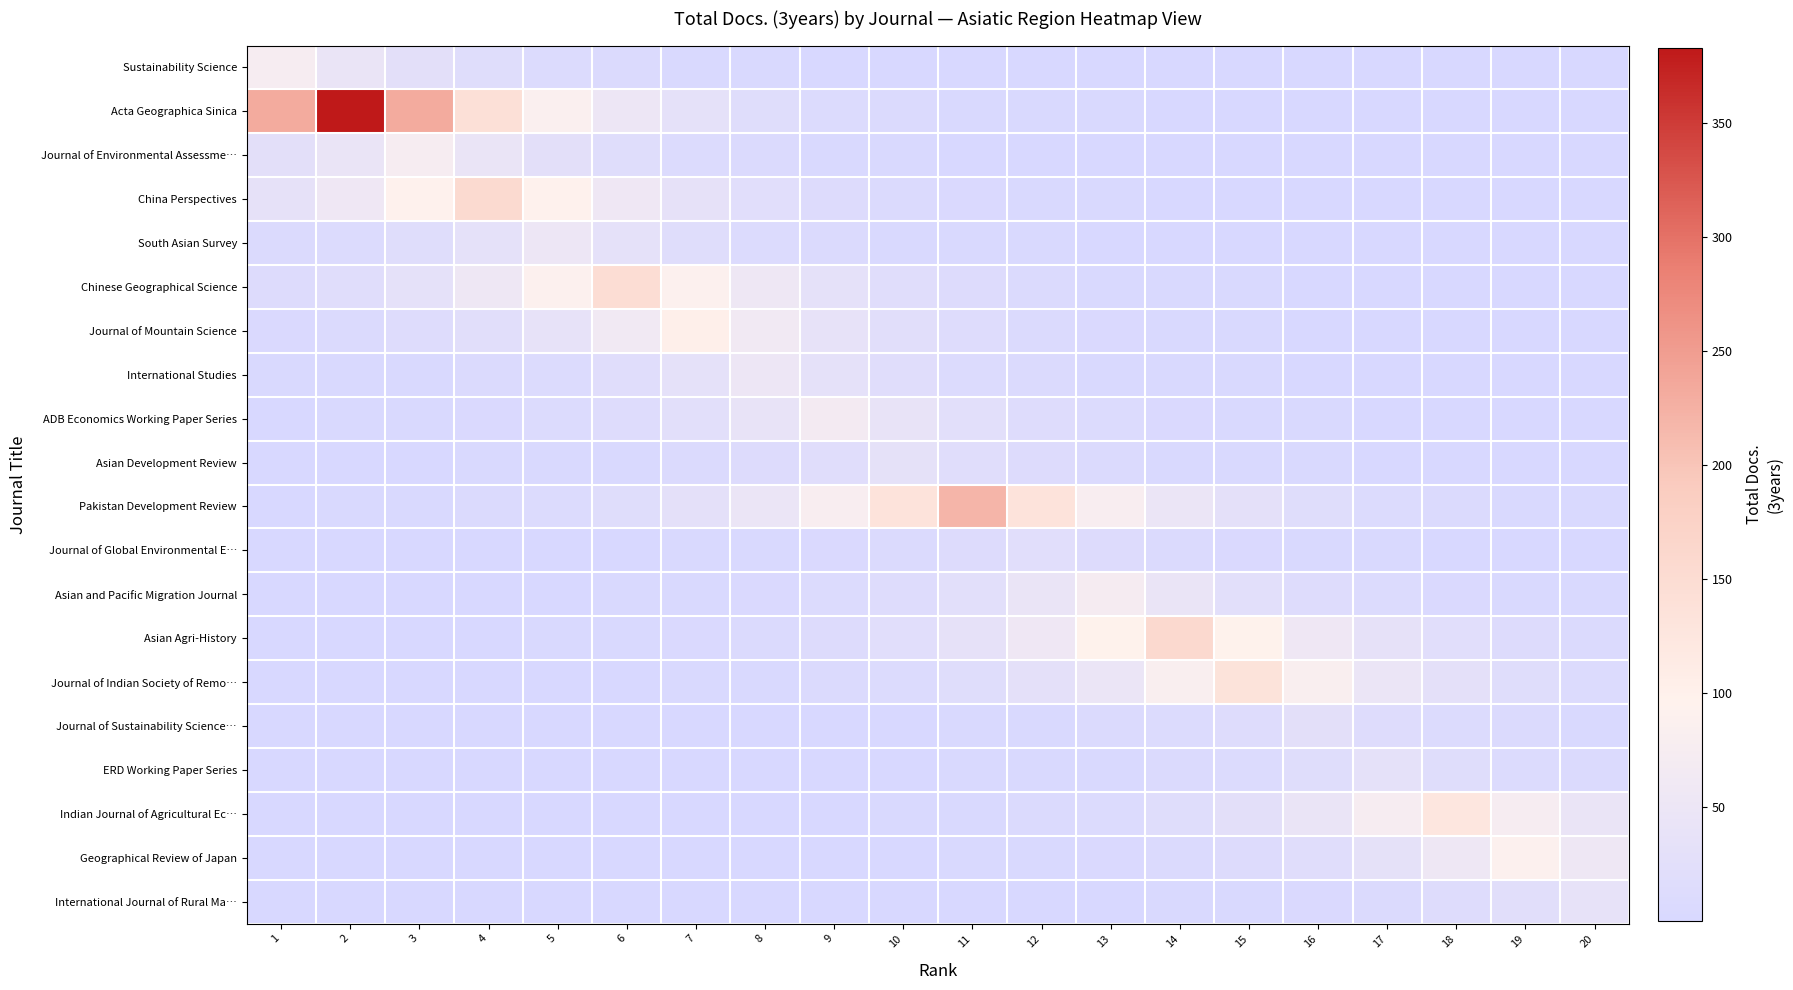

What is the total value across all series at 5?

436.6